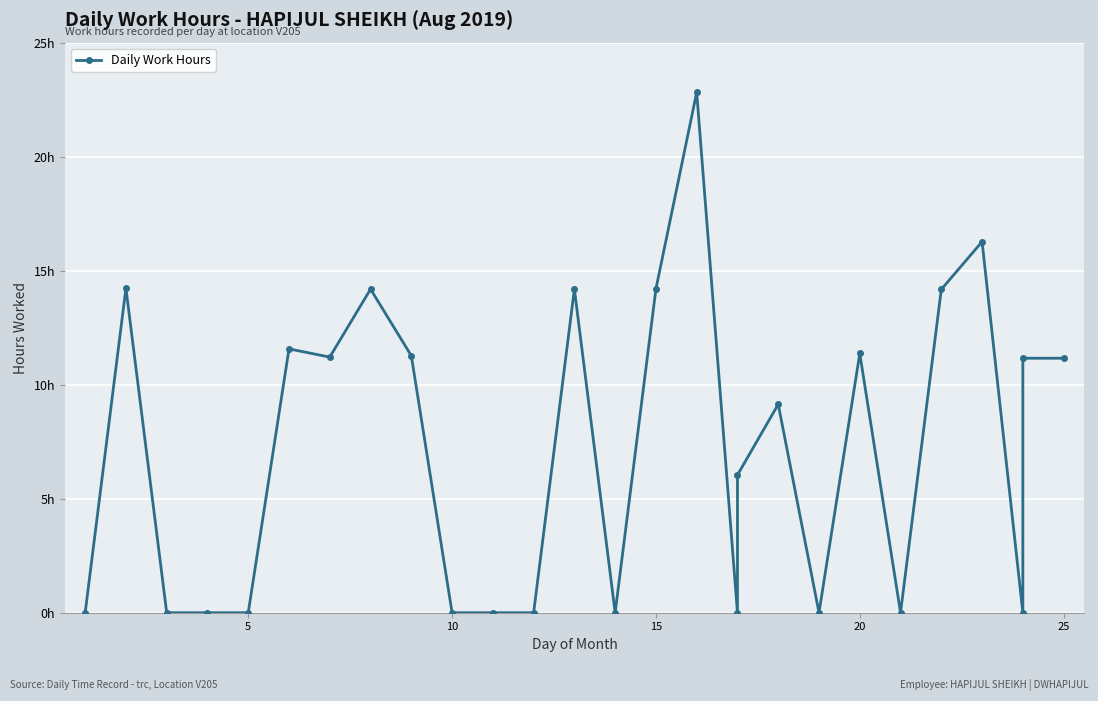

How many categories are shown in the chart?

27